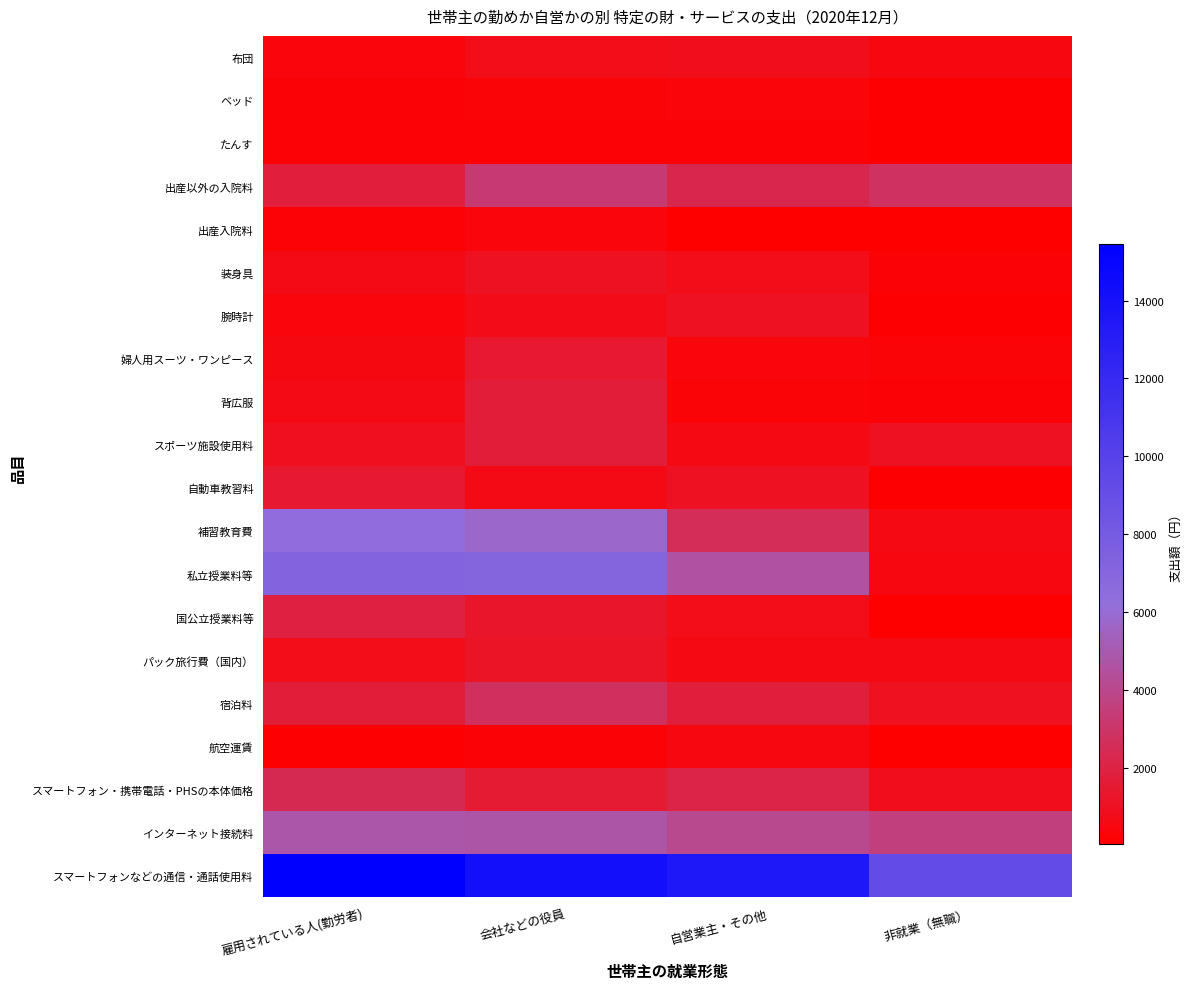

What is the total value across all series at 非就業（無職）?

22145